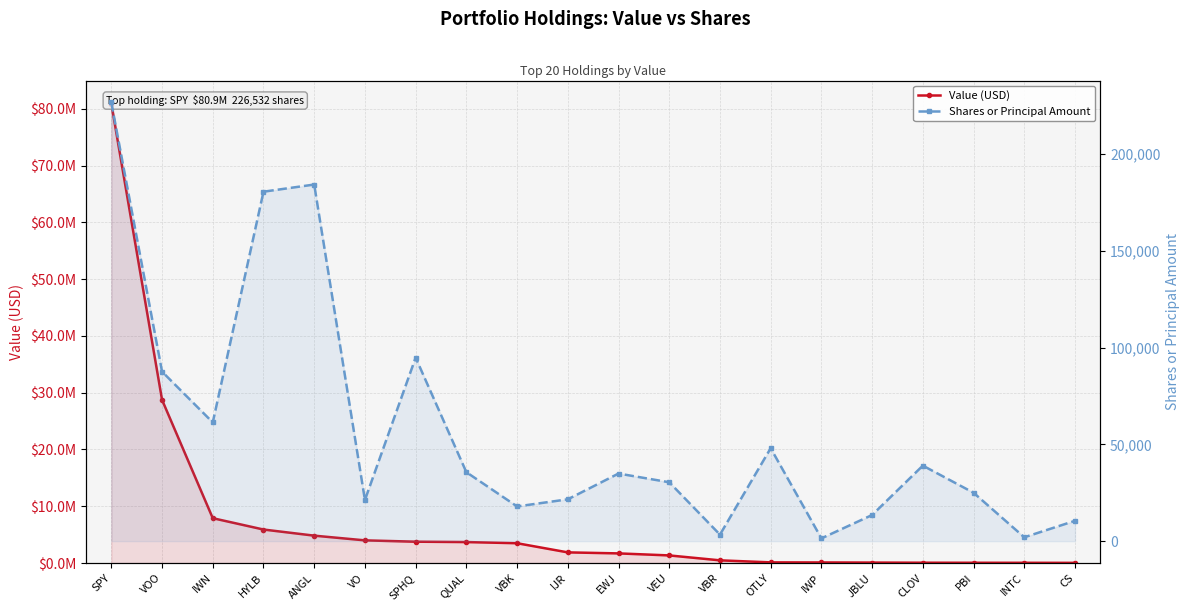

True or false: Shares or Principal Amount and Value (USD) intersect in this chart.

False